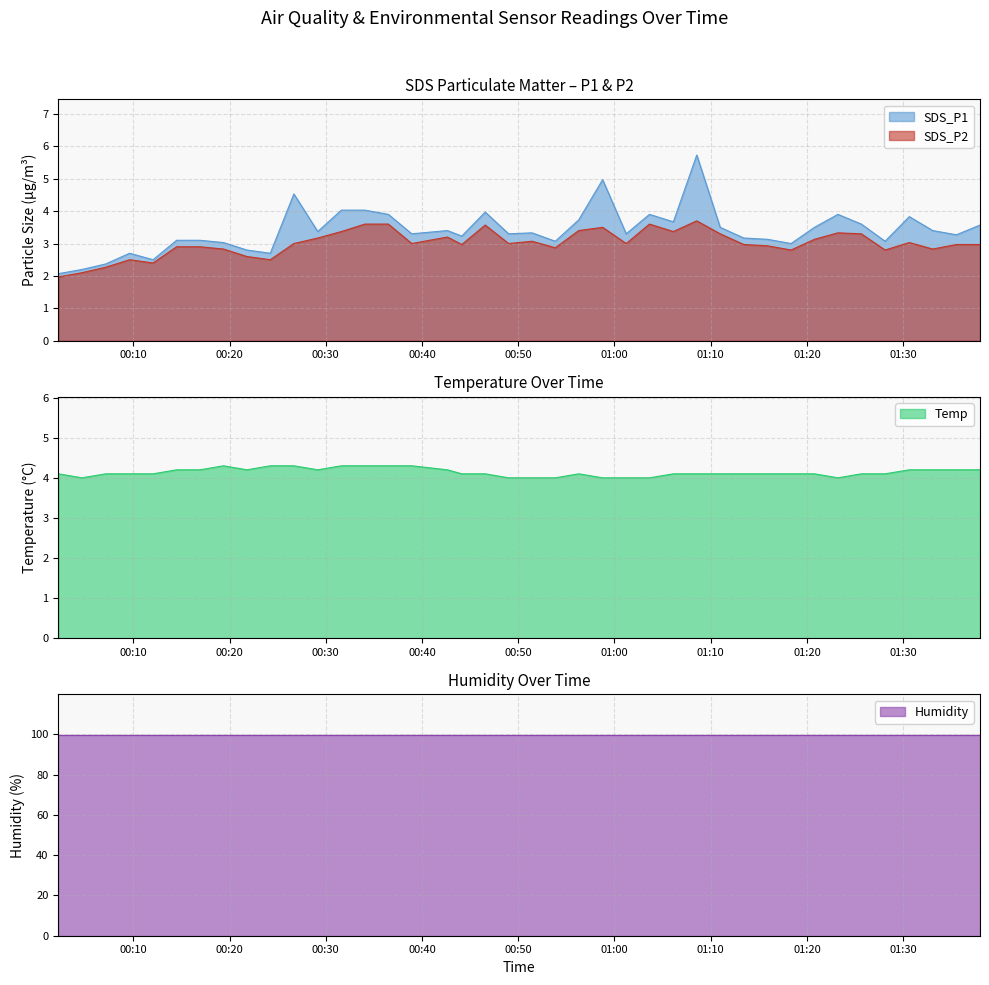

What is the approximate value of SDS_P2 at 2023/01/19 01:06:07?

3.4